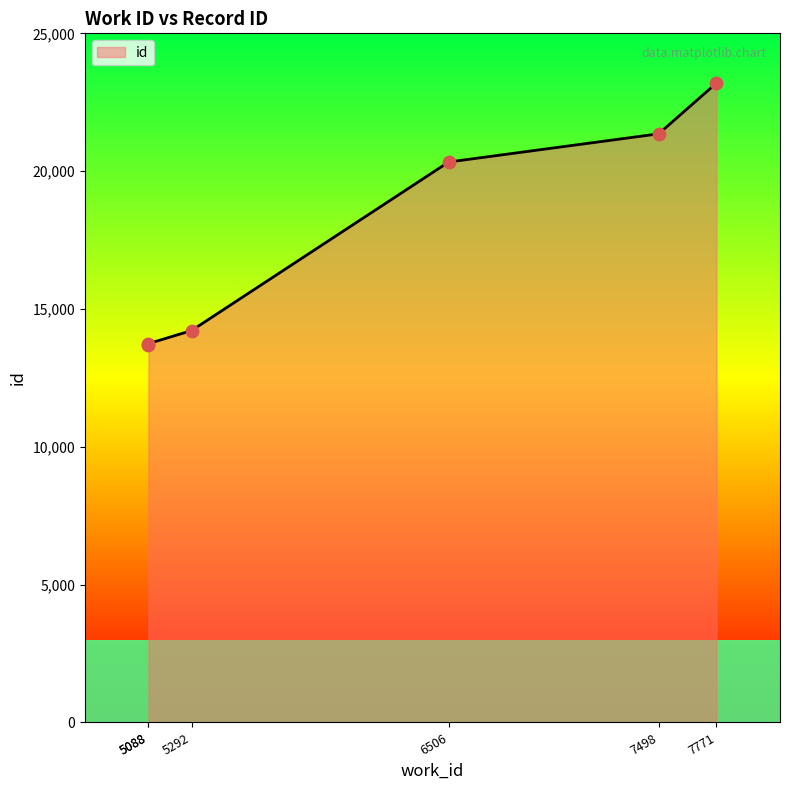

Which has a higher value, 6506 or 7771?

7771